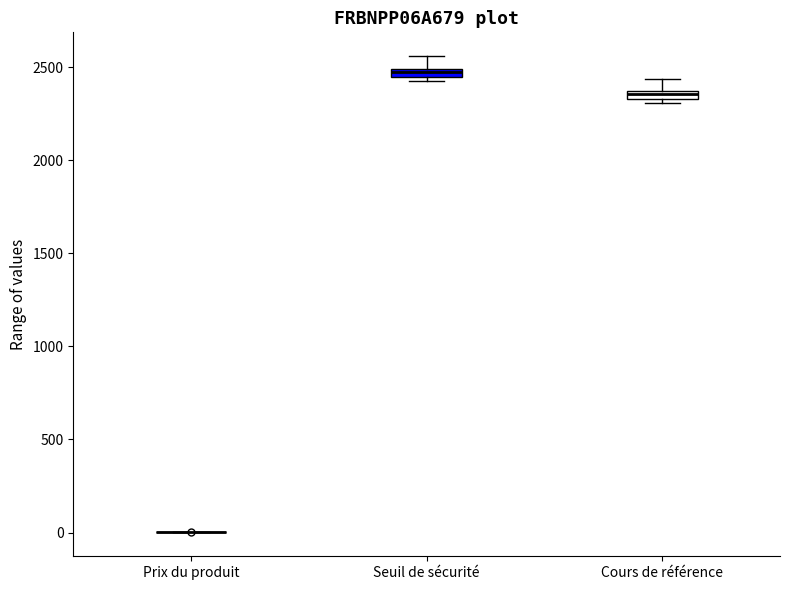

Where is the lower edge of the box for Cours de référence on the y-axis? The values are not printed on the chart, so give them approximately, as read against the axis.

2350